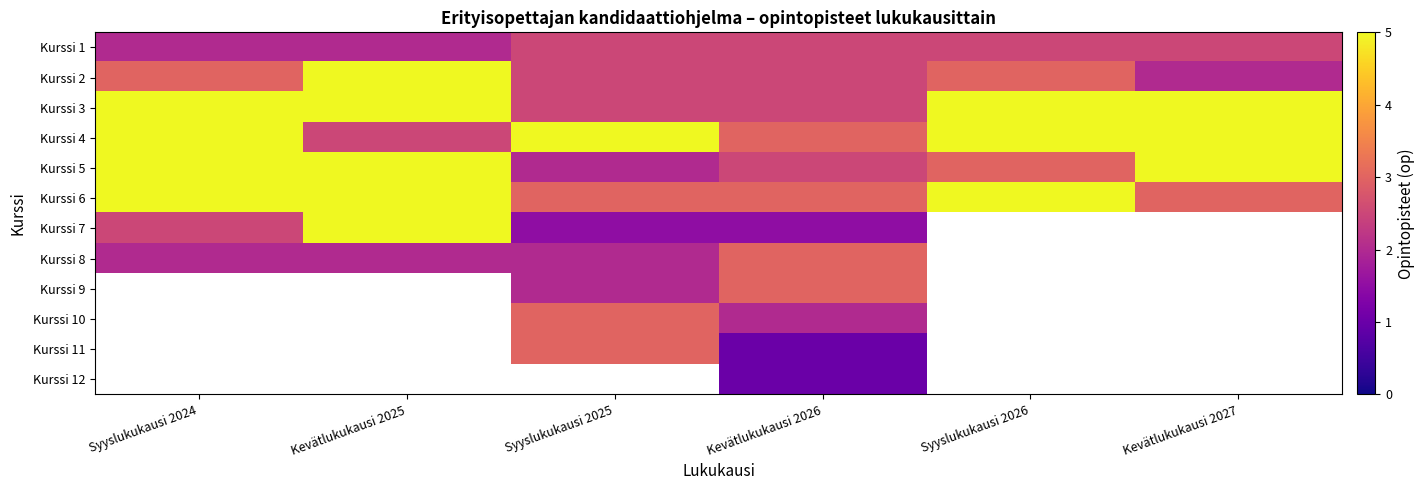

What is the difference between the highest and lowest values at Kevätlukukausi 2026?

2.0